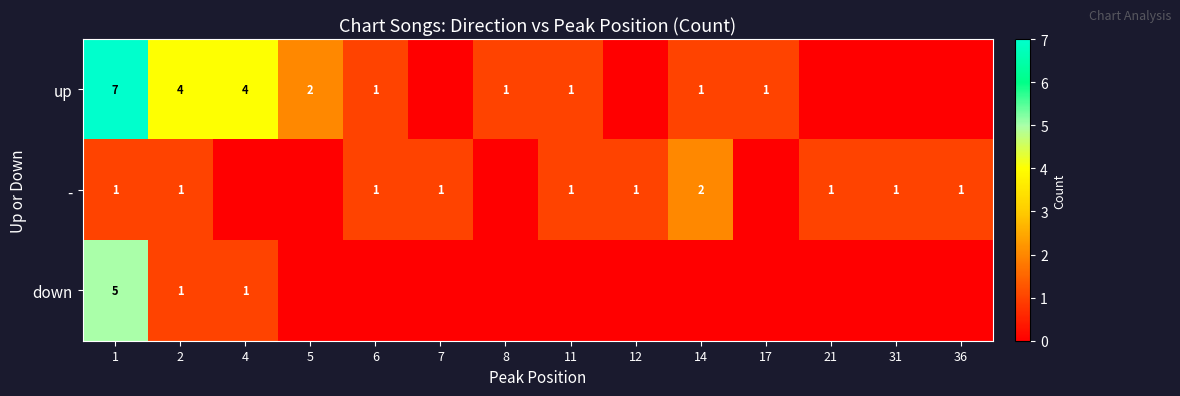

What is the difference between the highest and lowest values at 1?

6